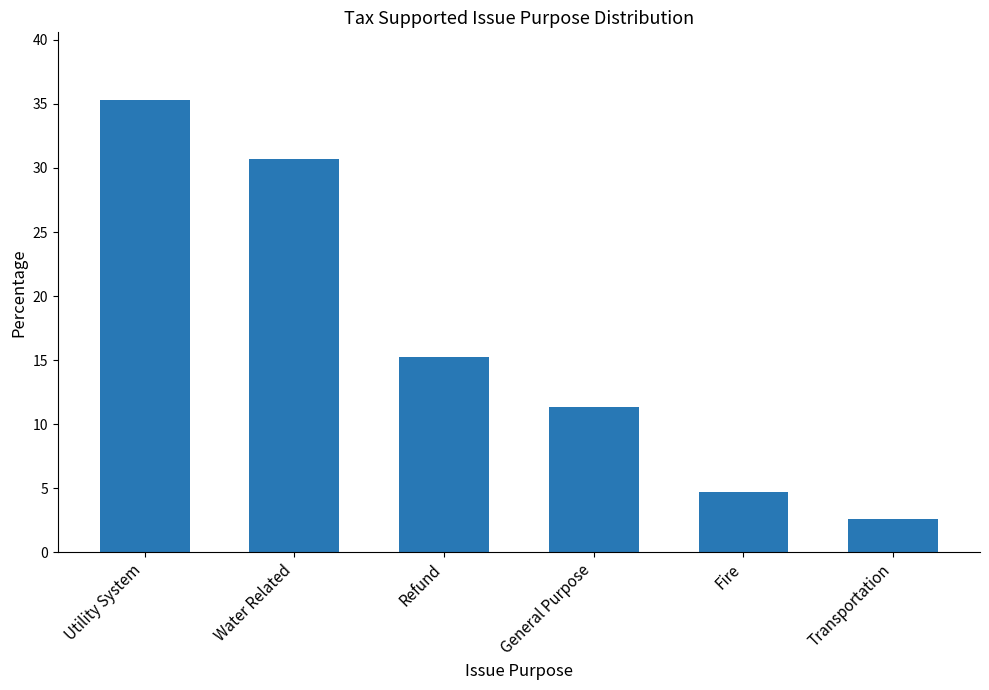

What value does the data have at Utility System?

35.3